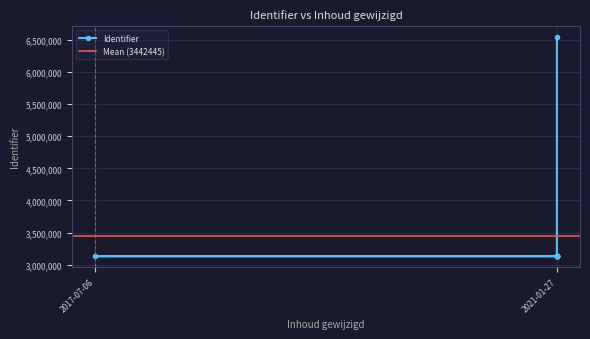

How many distinct data groups are displayed?

1